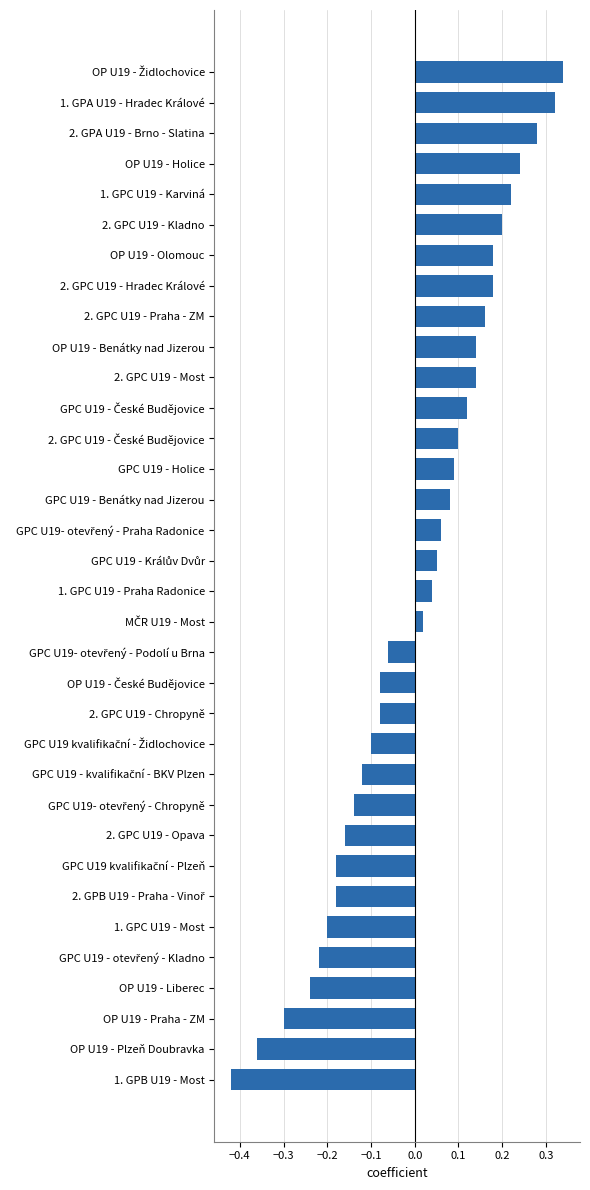

Is it true that the value at GPC U19 - Benátky nad Jizerou is 0.1?

True